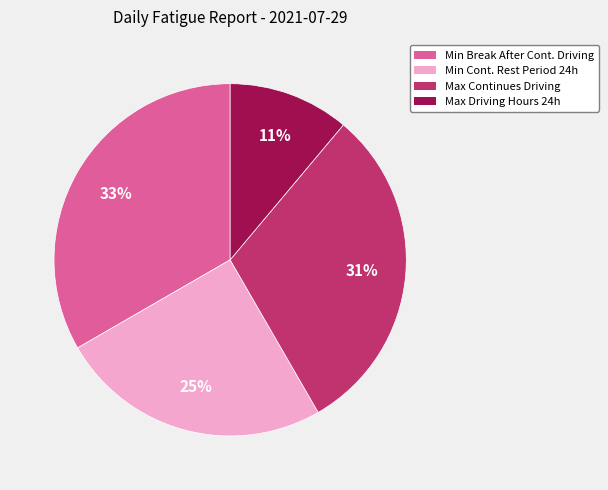

Does any single category account for the majority?

No